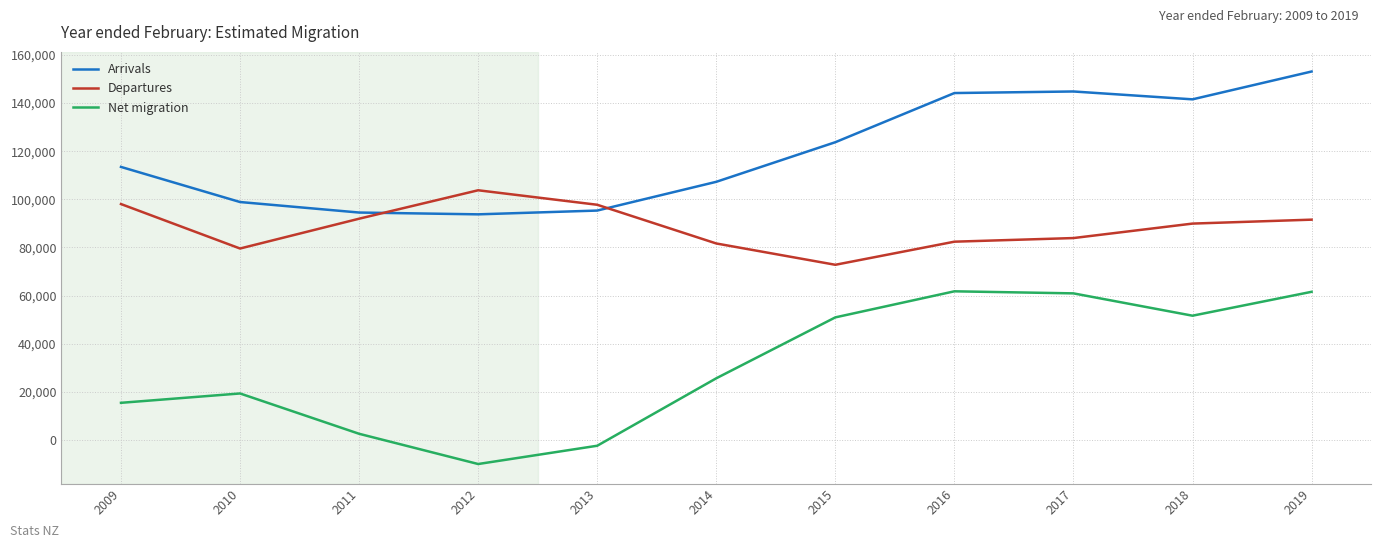

What is the difference between the highest and lowest values at 2009?

98052